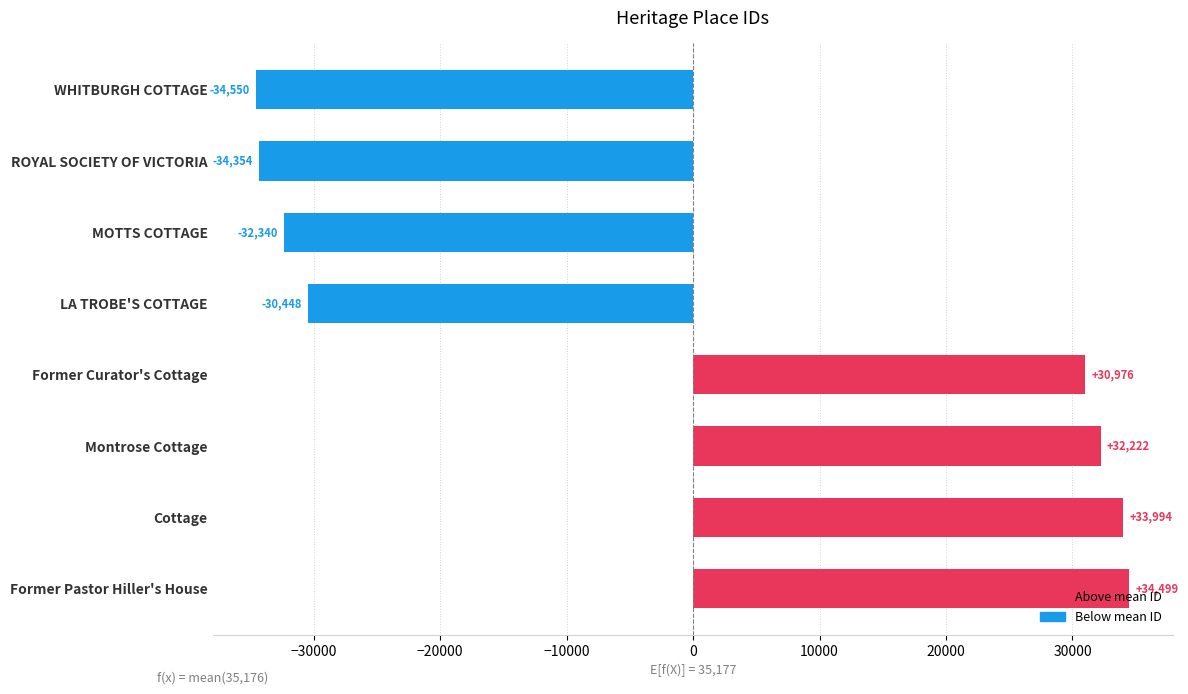

What is the greatest value displayed?

34499.1